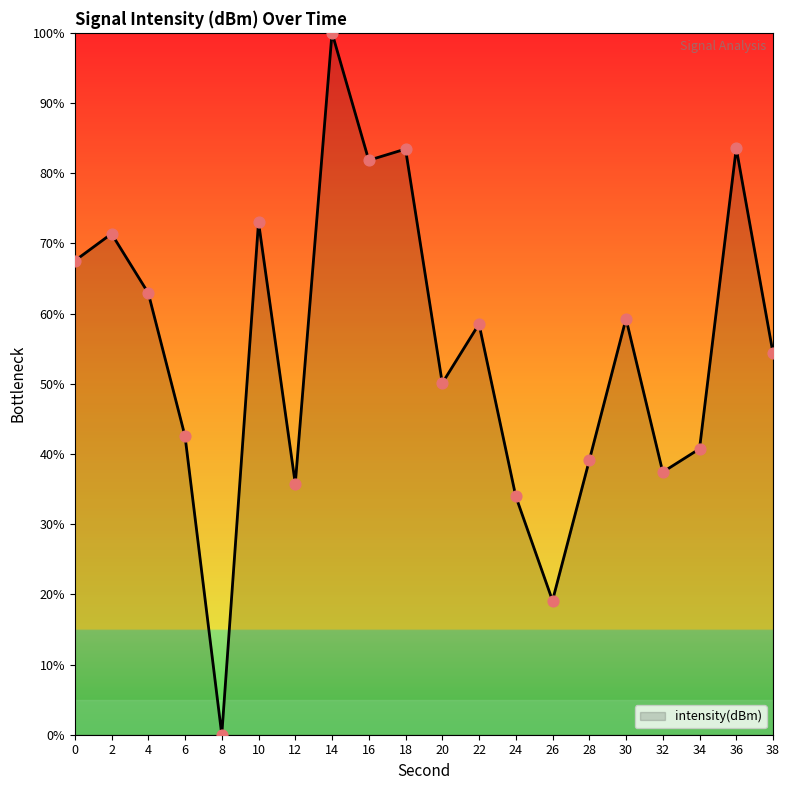

Approximately how many times larger is the value at 26 compared to 30?

0.3